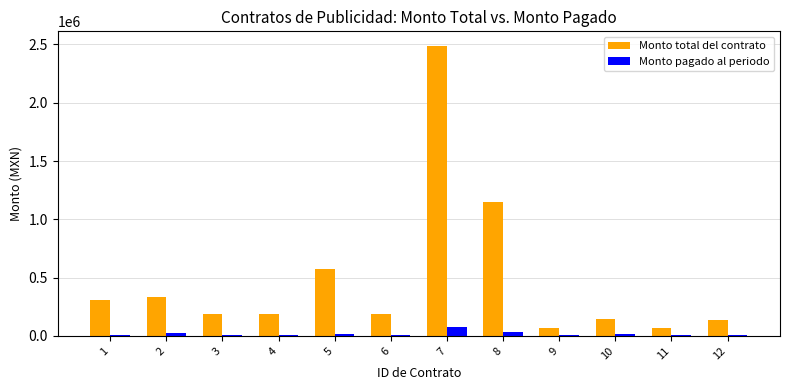

What is the spread (max minus min) of values at 12?

133400